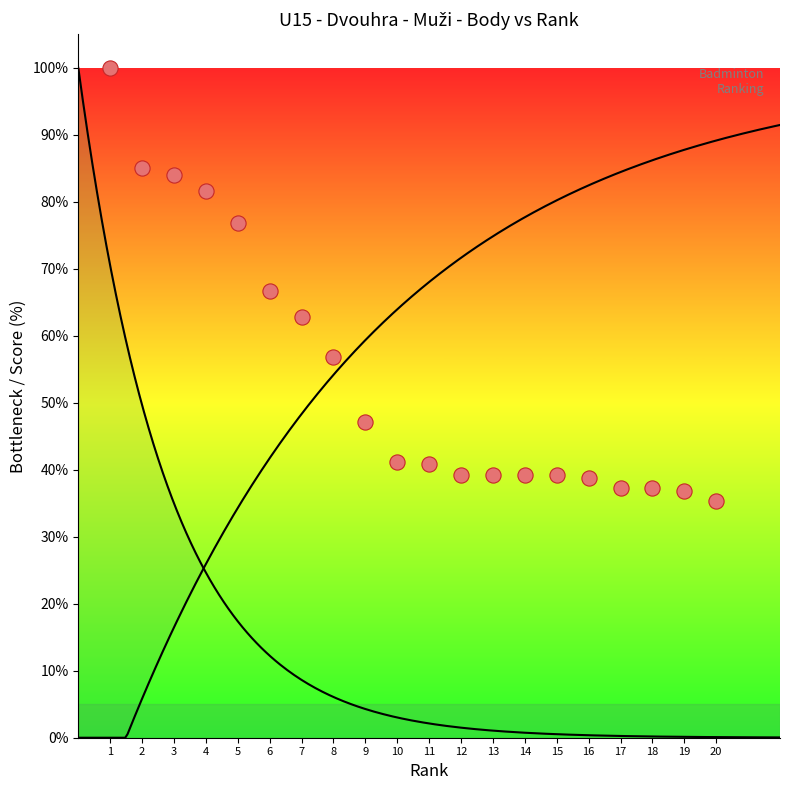

Between 18 and 9, which is larger?

9